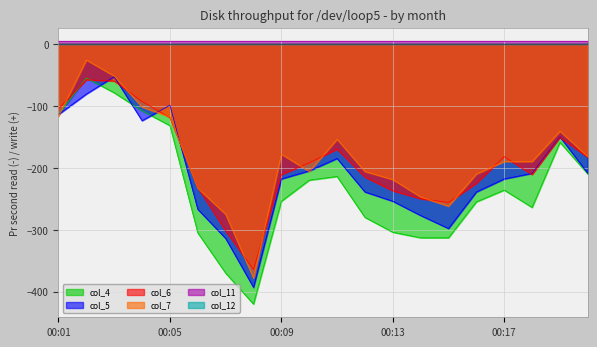

The col_7 series shows -262 at 00:15. True or false?

True